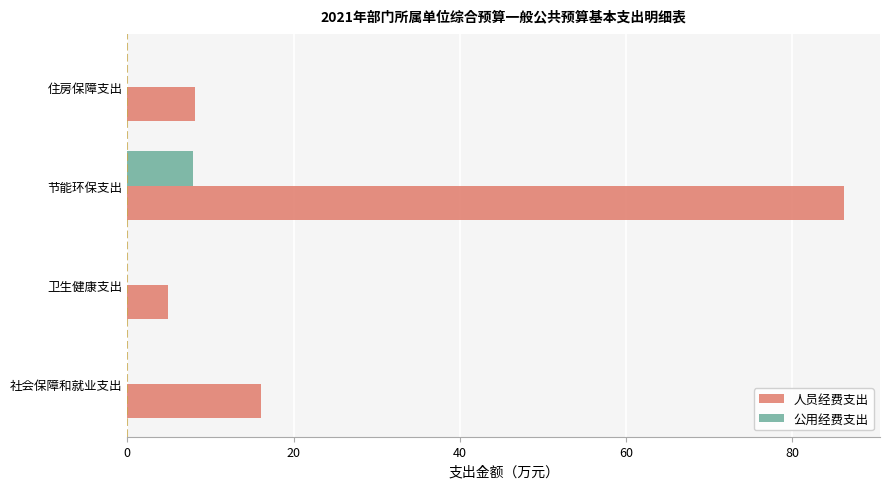

What is the sum of all 人员经费支出 values?

115.3